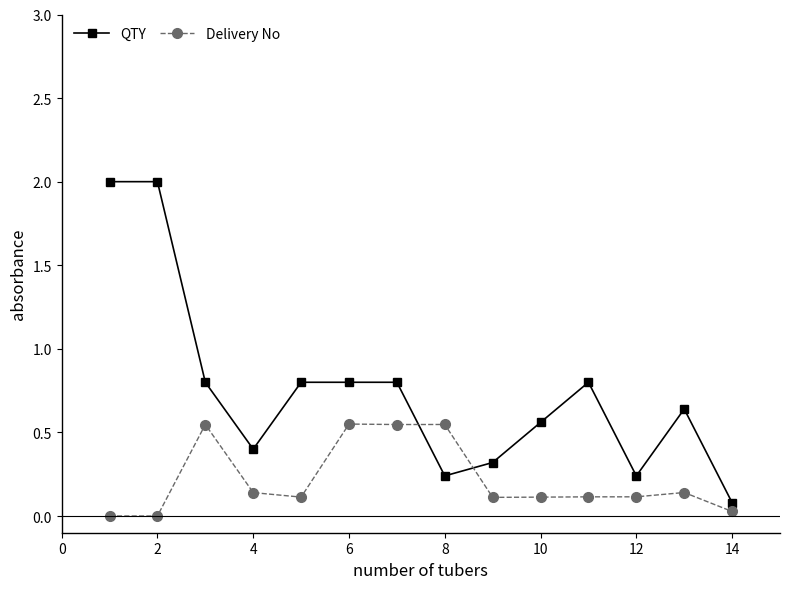

What is the difference between the maximum and second lowest values in the QTY series?

1.8